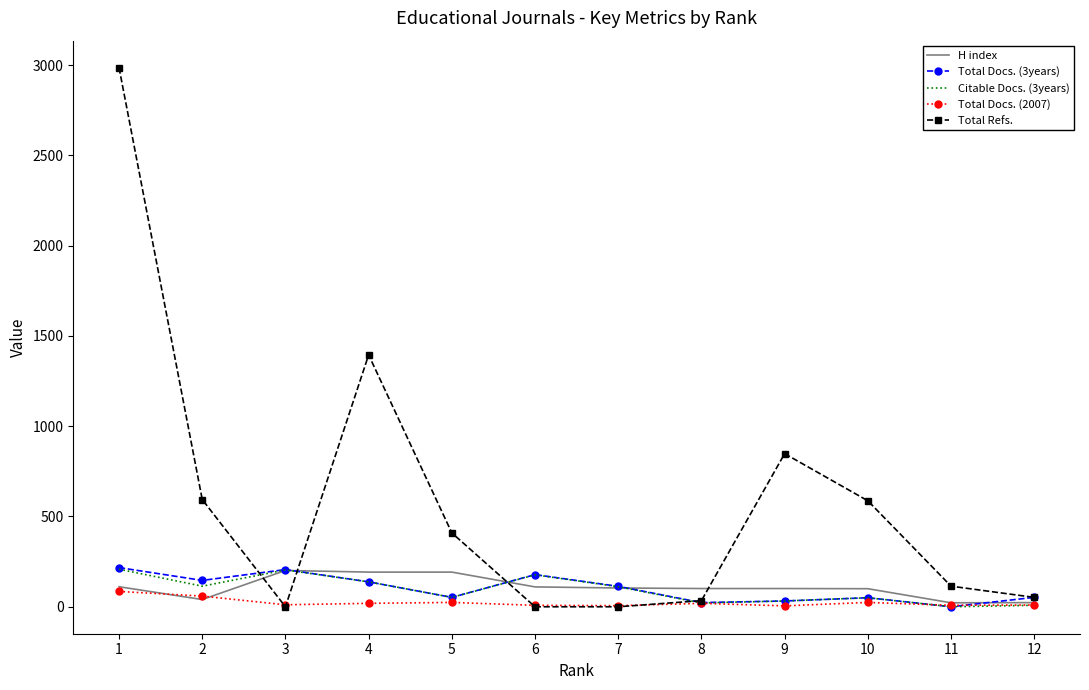

Between 10 and 11, which series saw the biggest shift?

Total Refs.